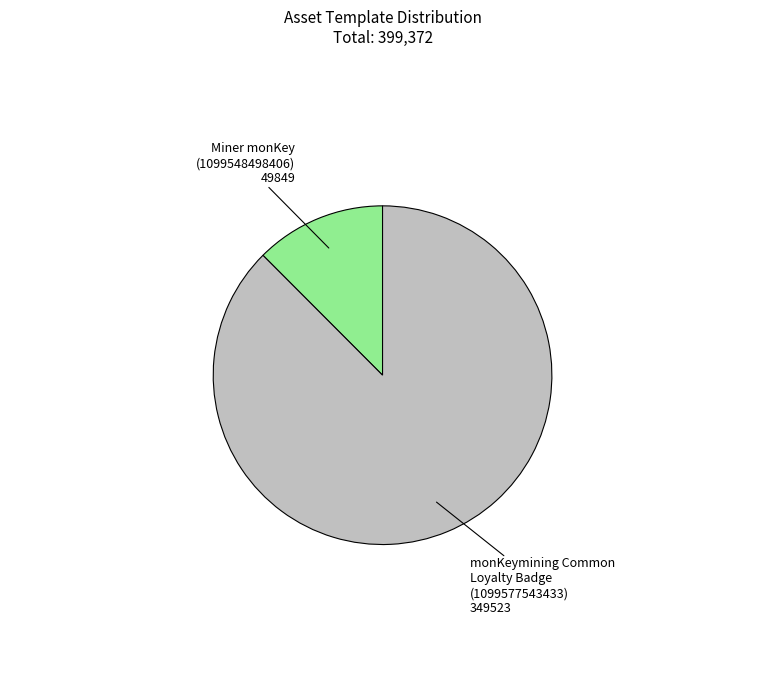

How many slices are in this pie chart?

2